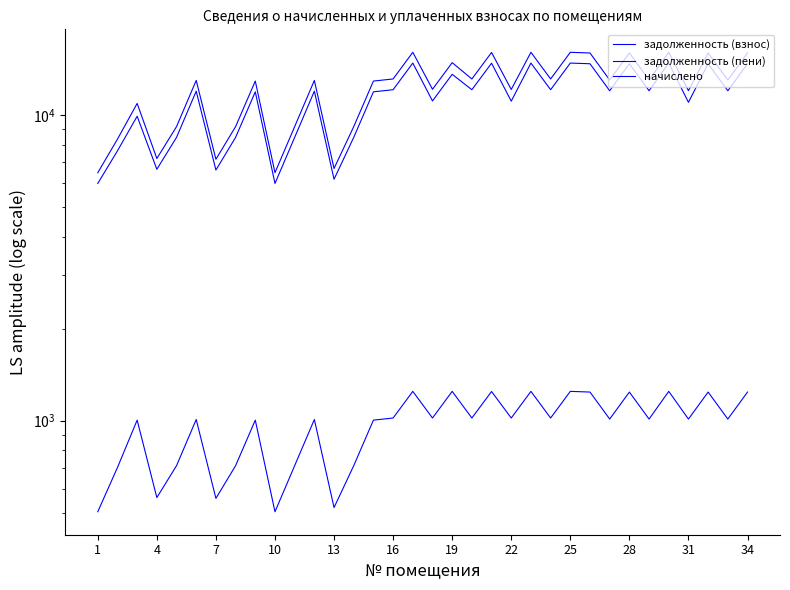

The начислено series shows 1397.2 at 28. True or false?

False